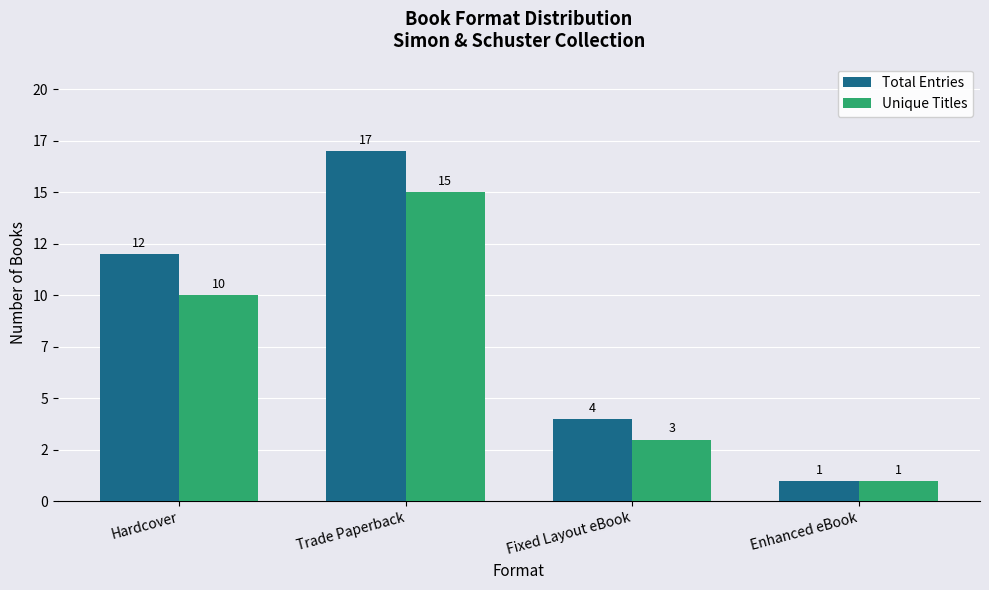

What is the sum of the Total Entries values at Trade Paperback and Fixed Layout eBook?

21